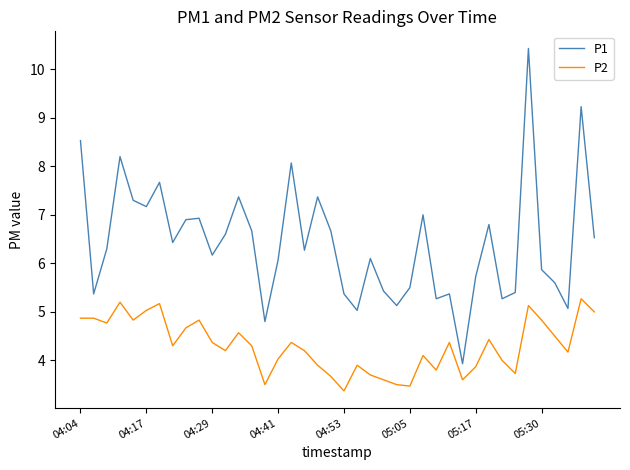

Which series has the widest spread of values?

P1